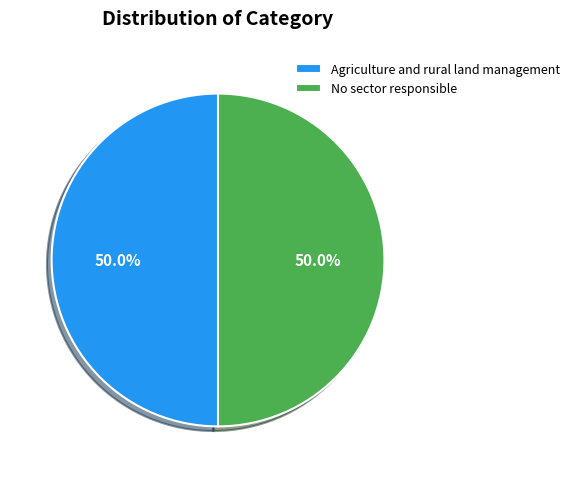

Count the number of slices in the pie.

2